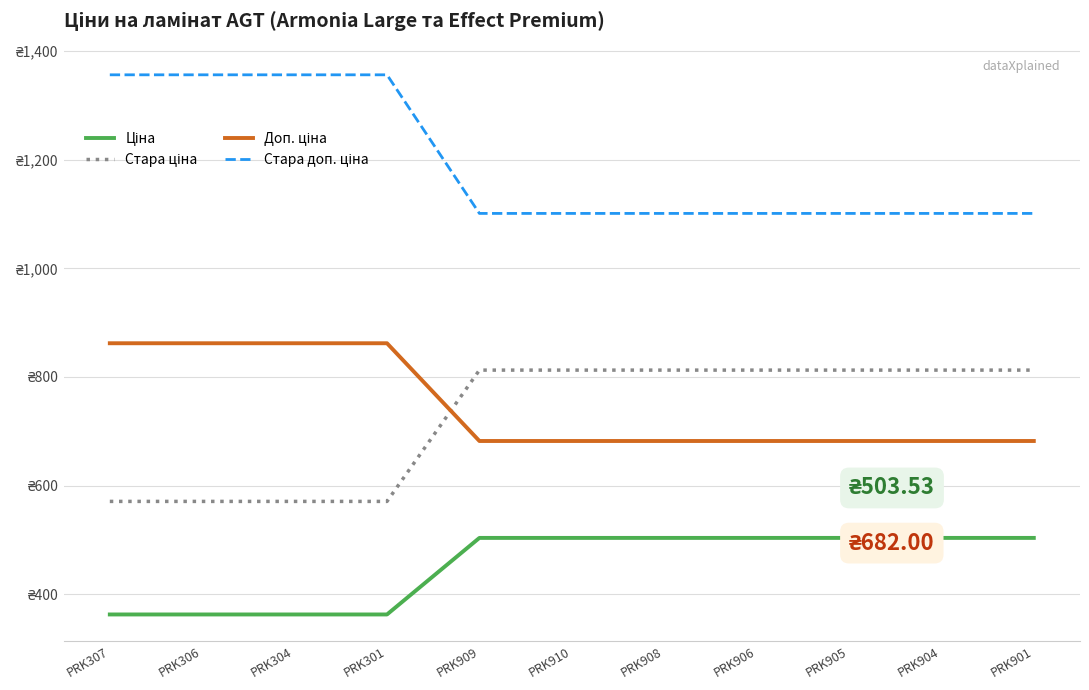

Does the chart have visible grid lines?

Yes